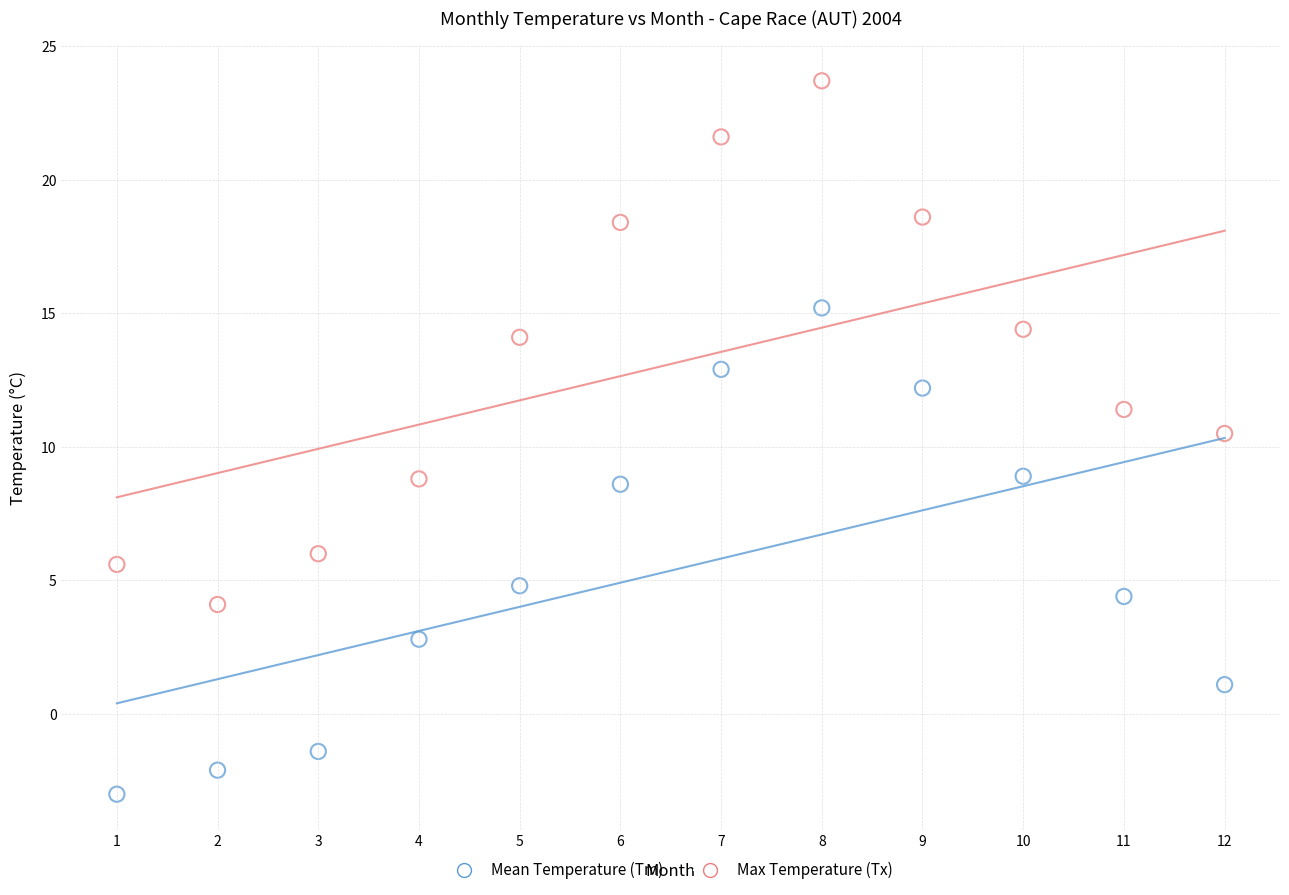

What are all the series names shown in the legend?

Mean Temperature (Tm), Max Temperature (Tx)